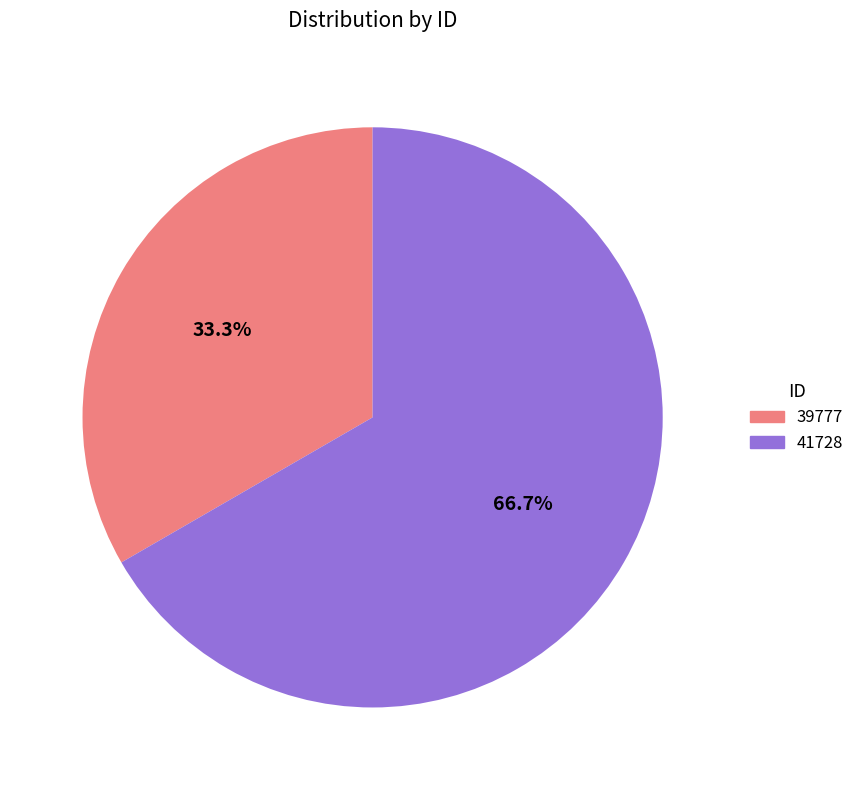

What is the largest slice in the pie chart?

41728